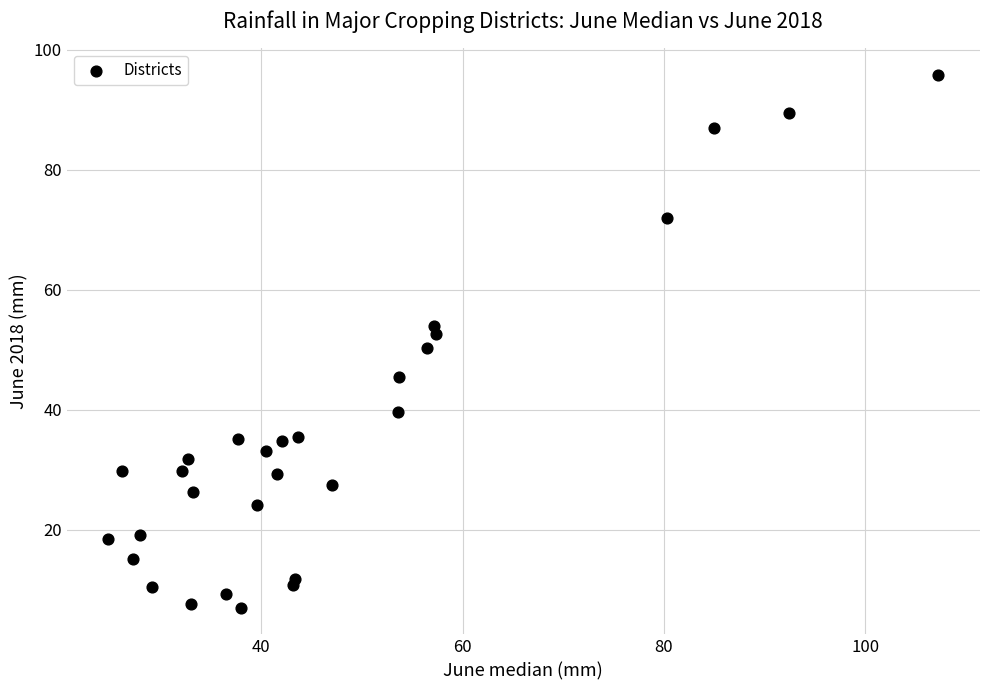

What is the range of X values (max minus min)?

82.5